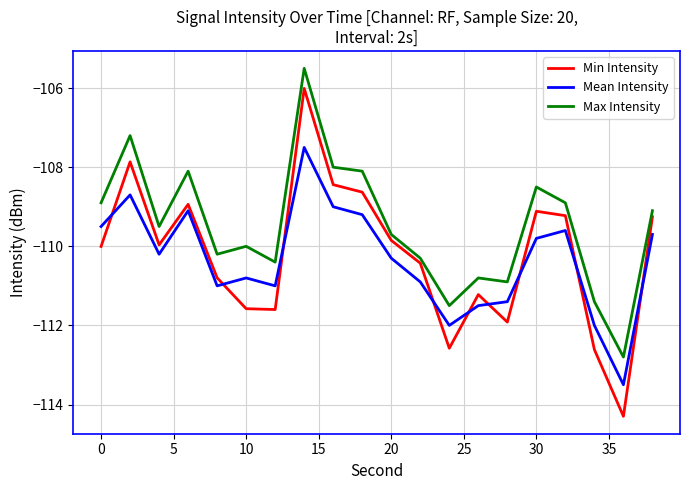

Which series has the largest total across all categories?

Max Intensity